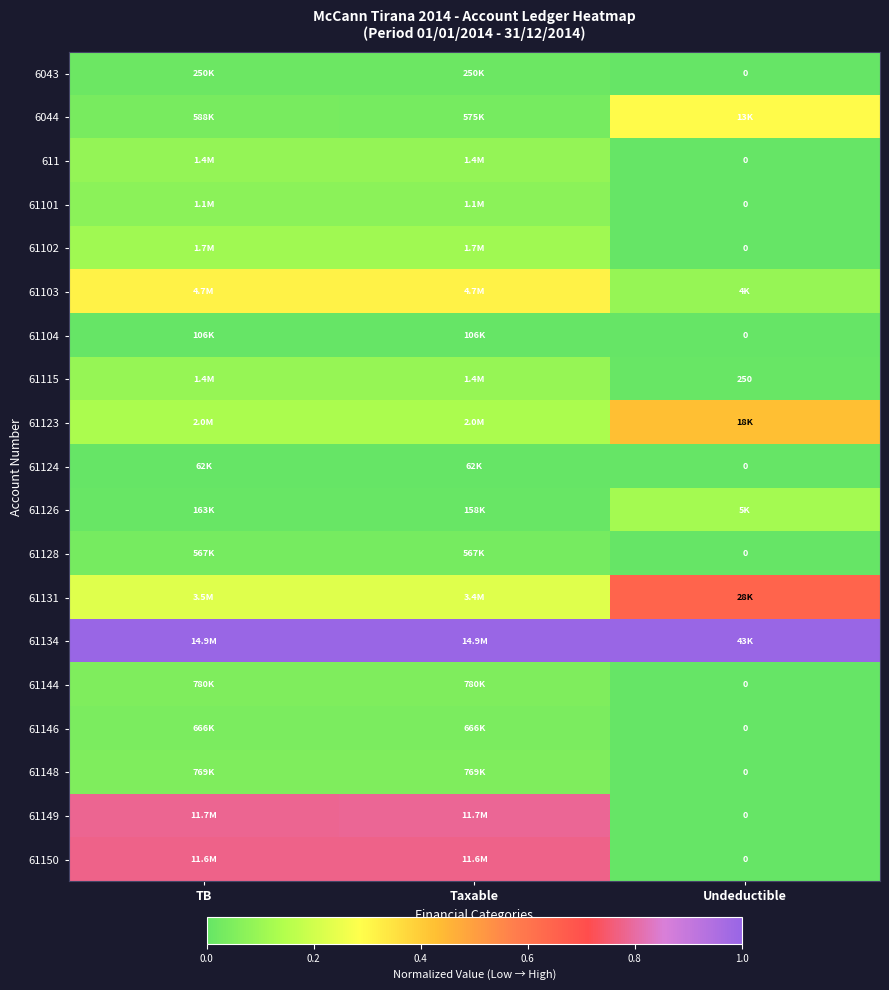

Which has a higher value, Taxable or TB?

Taxable